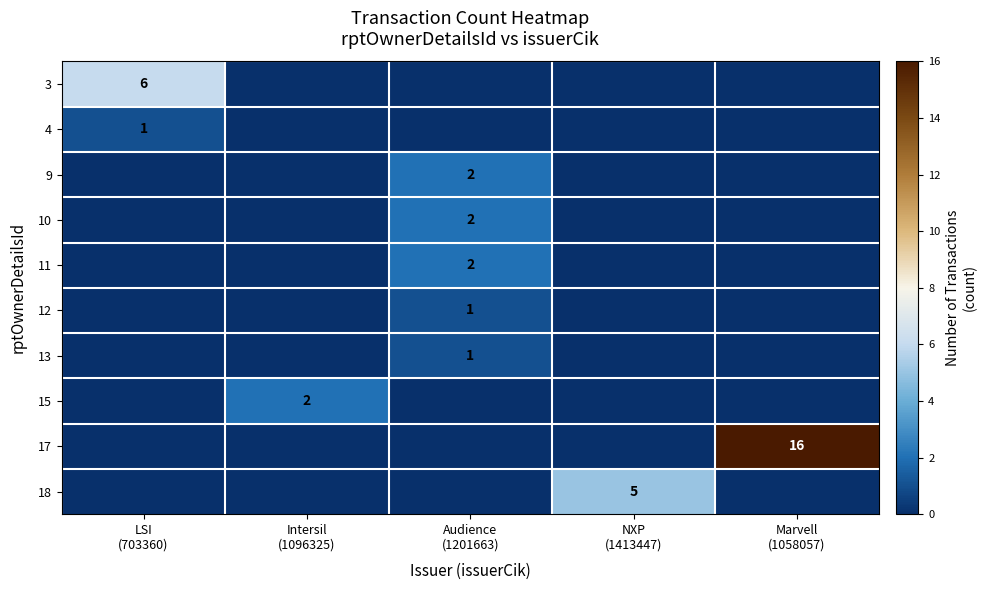

How many distinct data groups are displayed?

10